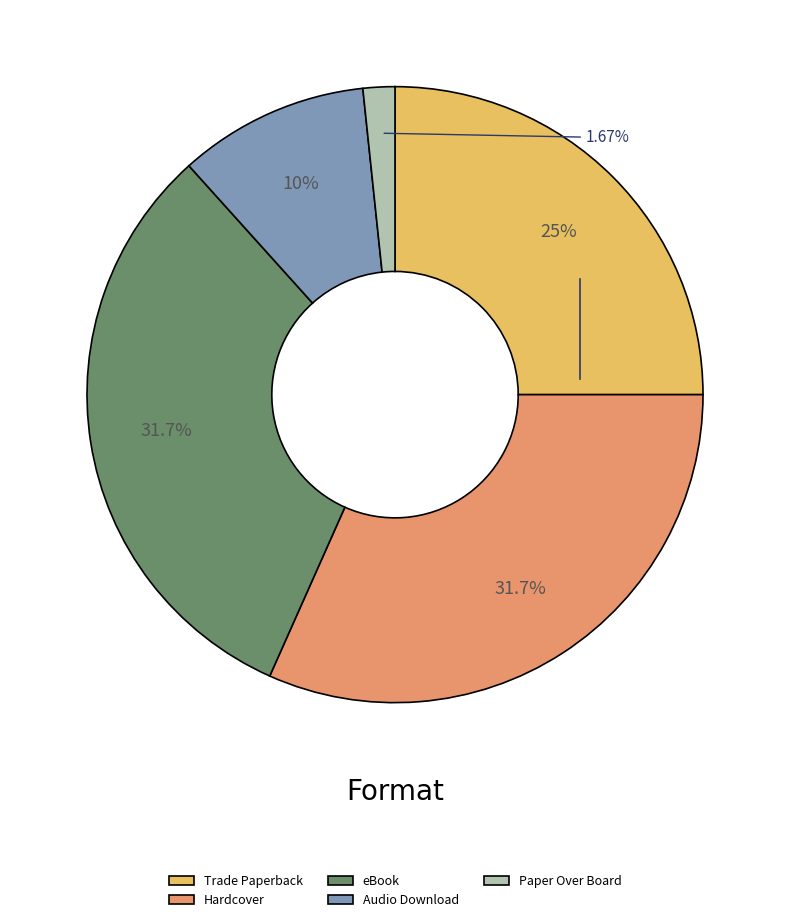

What percentage is the Paper Over Board slice, to the nearest percent?

2%